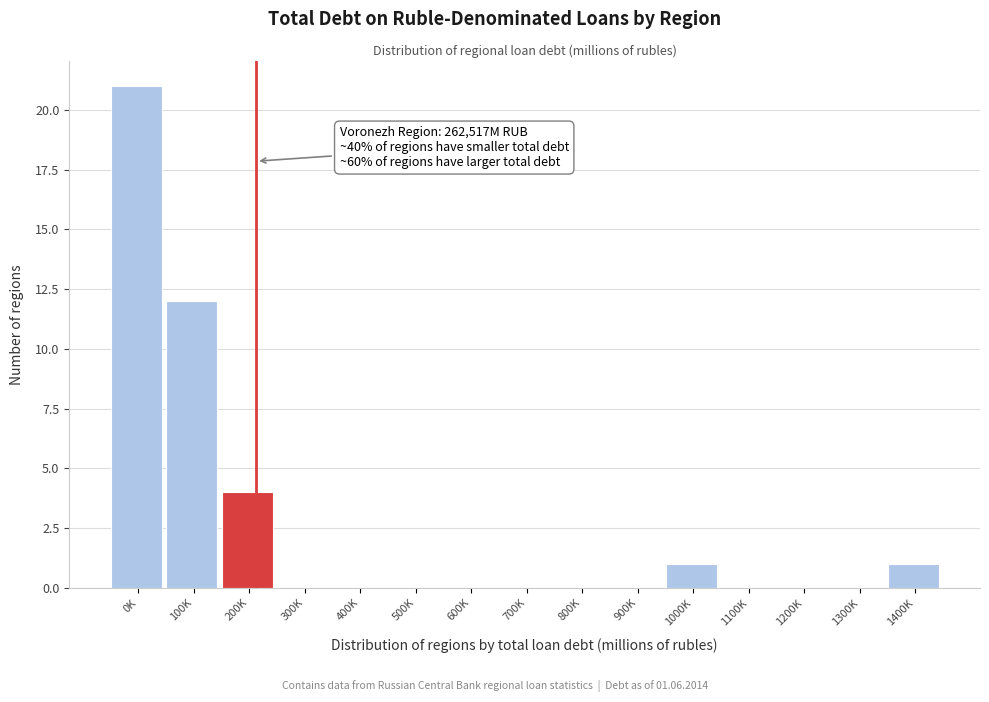

Reading left to right, list all the values displayed in this chart.

0K=21	100K=12	200K=4	300K=0	400K=0	500K=0	600K=0	700K=0	800K=0	900K=0	1000K=1	1100K=0	1200K=0	1300K=0	1400K=1